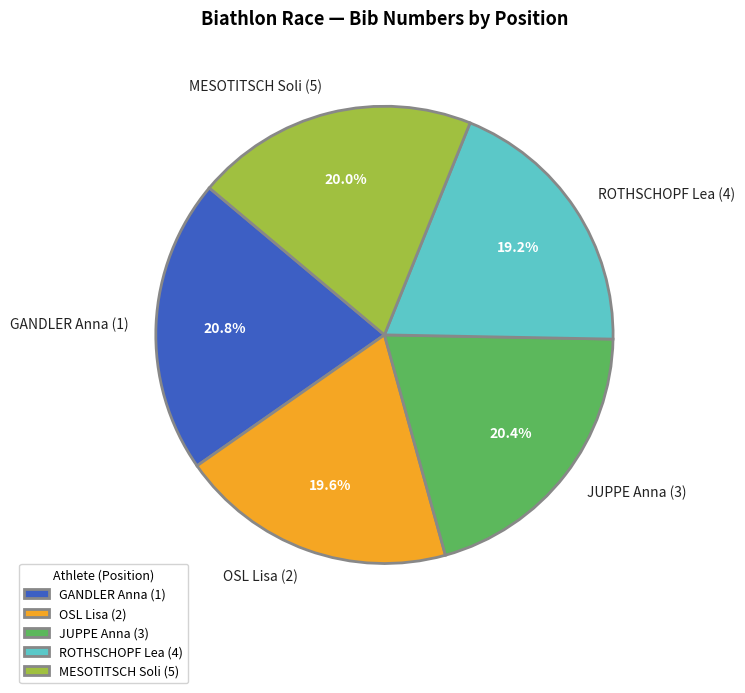

To the nearest percent, what is the combined percentage of OSL Lisa (2) and GANDLER Anna (1)?

40%